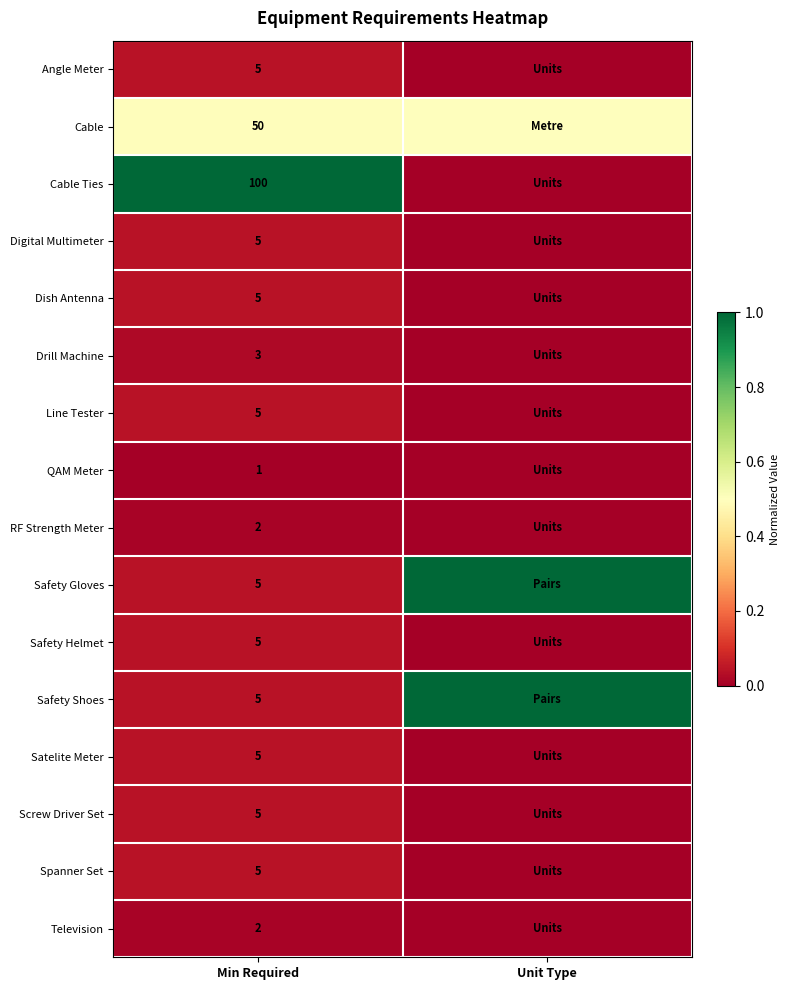

True or false: Cable has a value of 50.0 at Min Required.

True